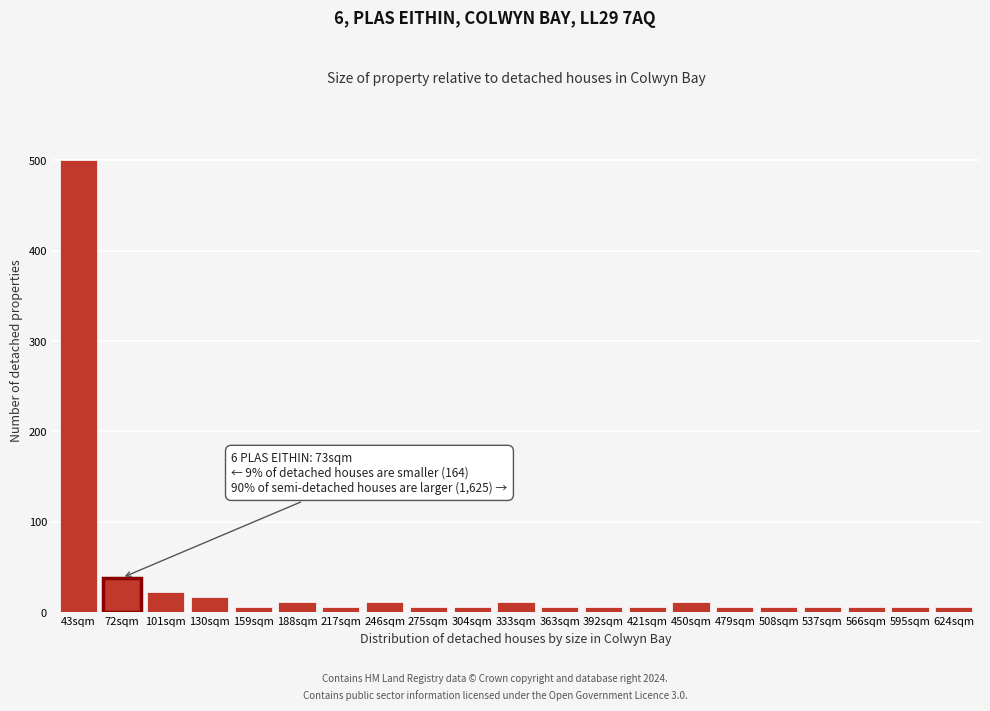

Reading right to left, transcribe all the data shown in this chart.

5.4	5.4	5.4	5.4	5.4	5.4	10.9	5.4	5.4	5.4	10.9	5.4	5.4	10.9	5.4	10.9	5.4	16.3	21.7	38.0	500.0